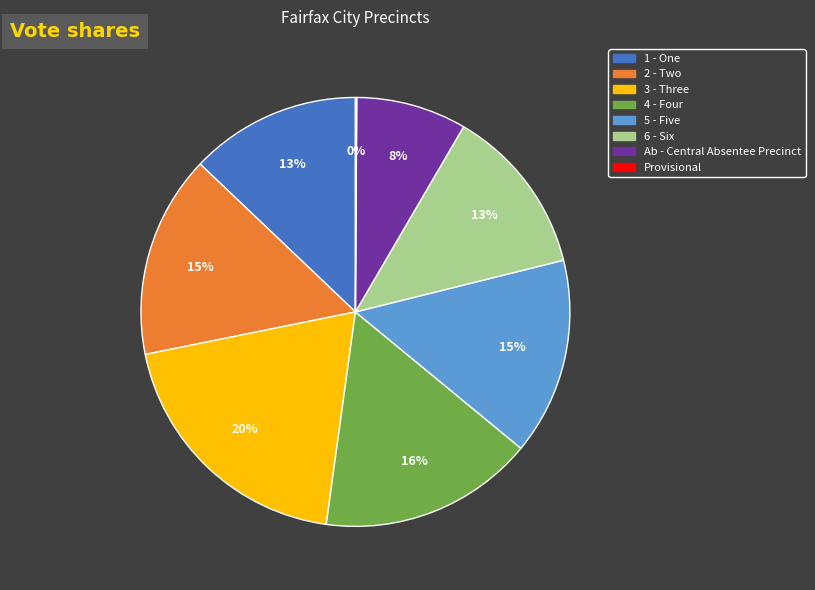

True or false: 3 - Three accounts for 20% of the total.

True